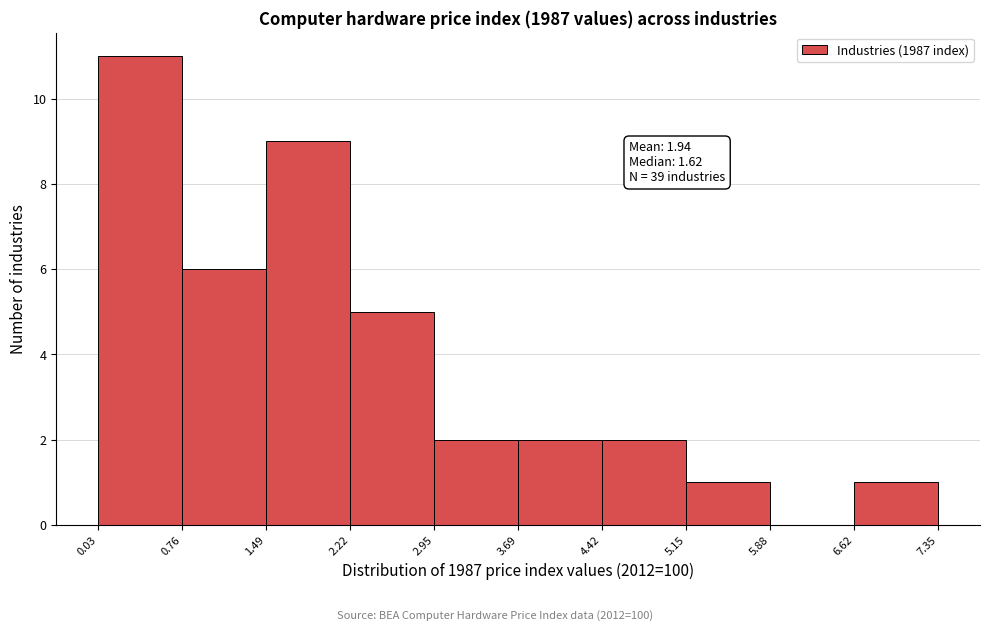

Which range on the x-axis has the tallest bar?

0.03 to 0.76